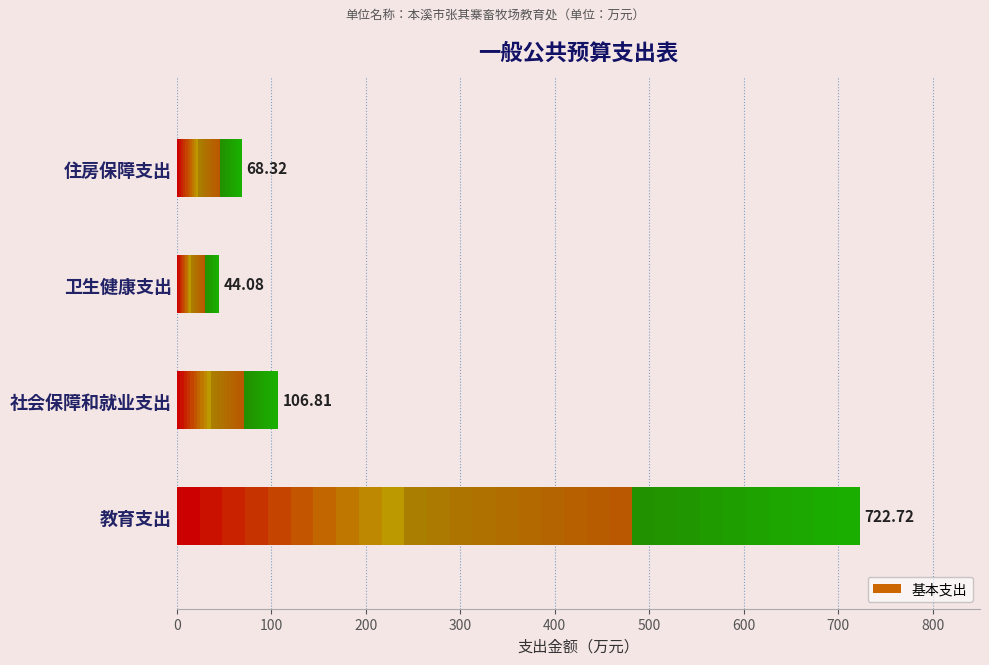

The value at 社会保障和就业支出 is 106.8. True or false?

True